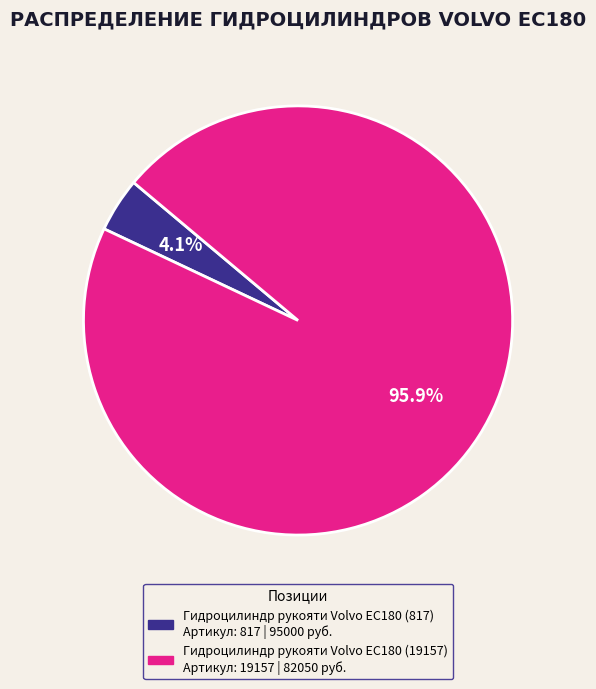

Is there a majority slice in this chart?

Yes